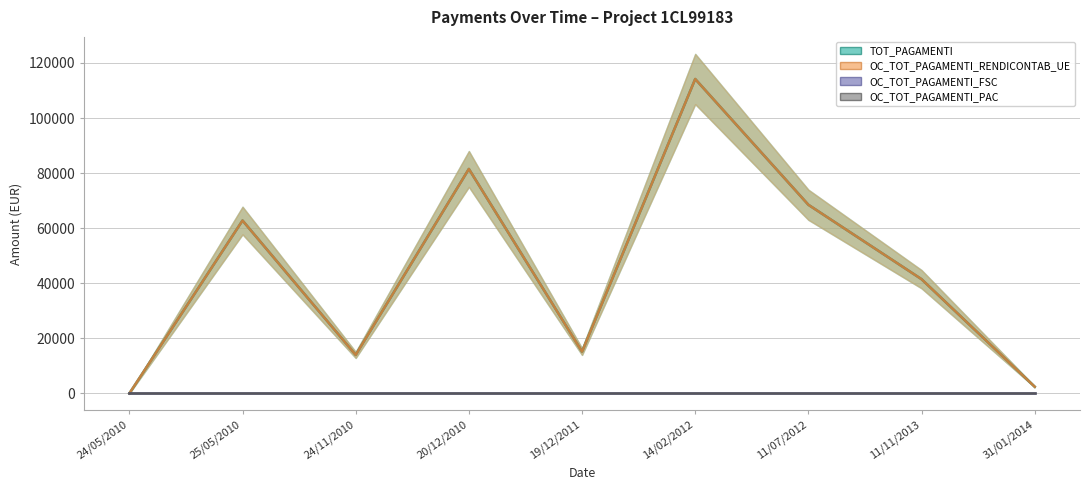

Which label corresponds to the smallest value in the chart?

24/05/2010